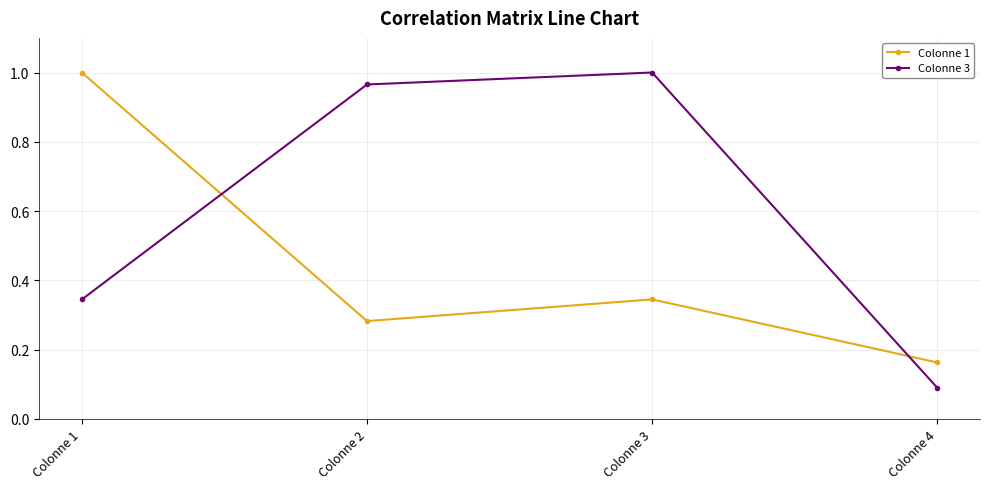

At which category does Colonne 3 reach its first local peak?

Colonne 3